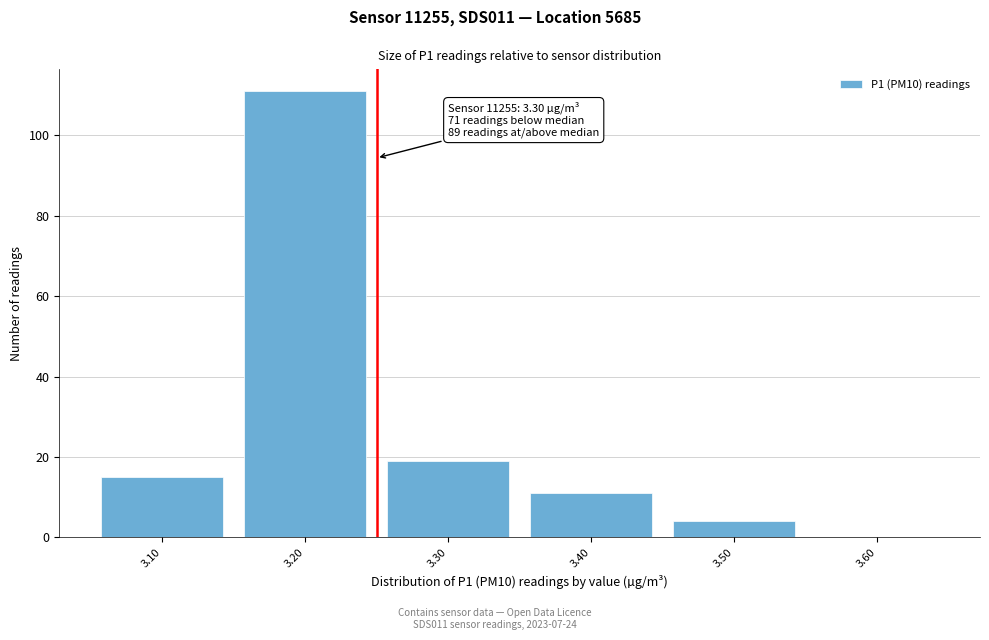

Reading left to right, transcribe all the data shown in this chart.

3.10=15	3.20=111	3.30=19	3.40=11	3.50=4	3.60=0